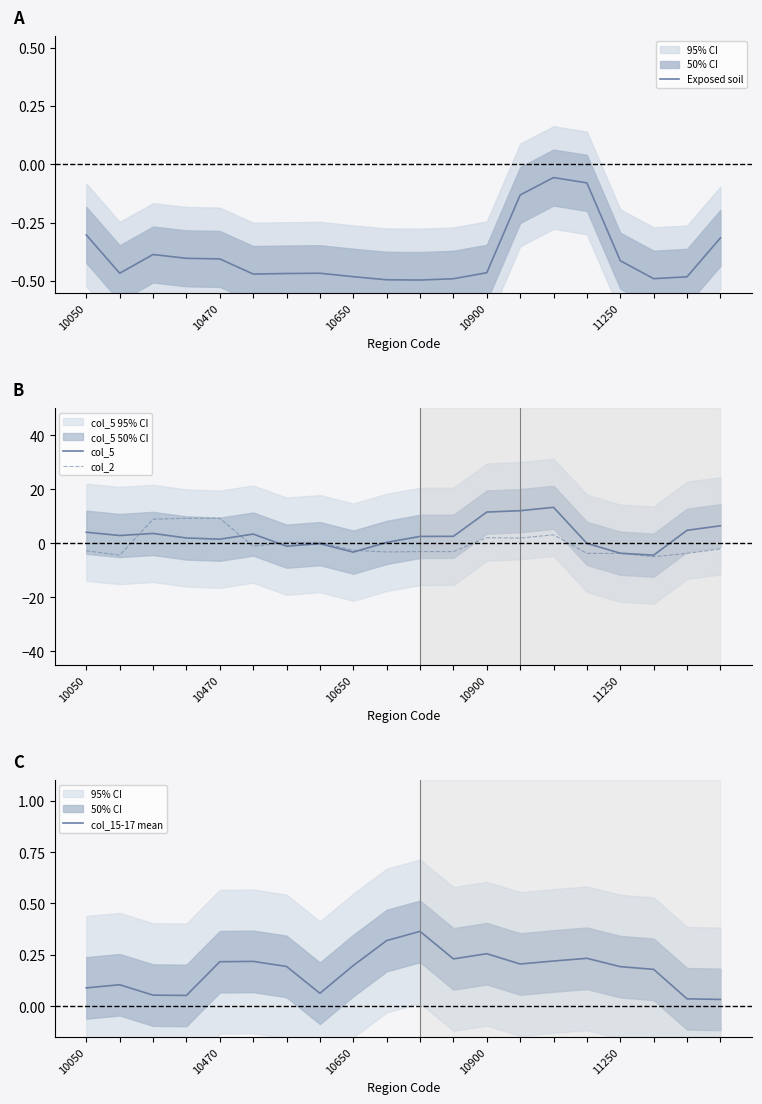

Which category has the lowest value across all series?

17